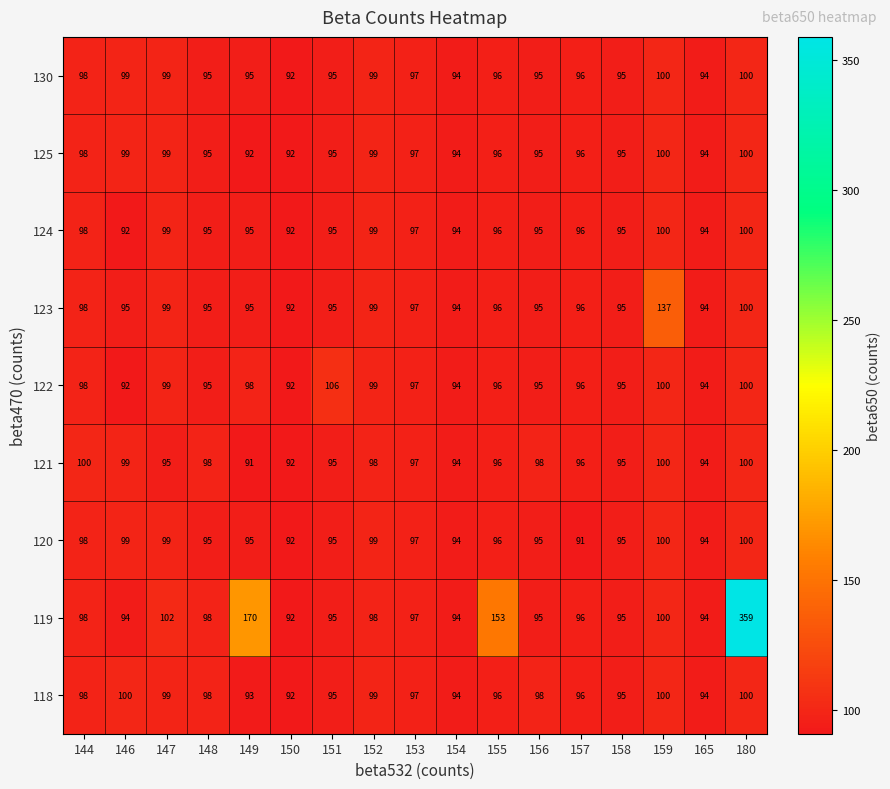

What is the lowest value of the 125 series?

92